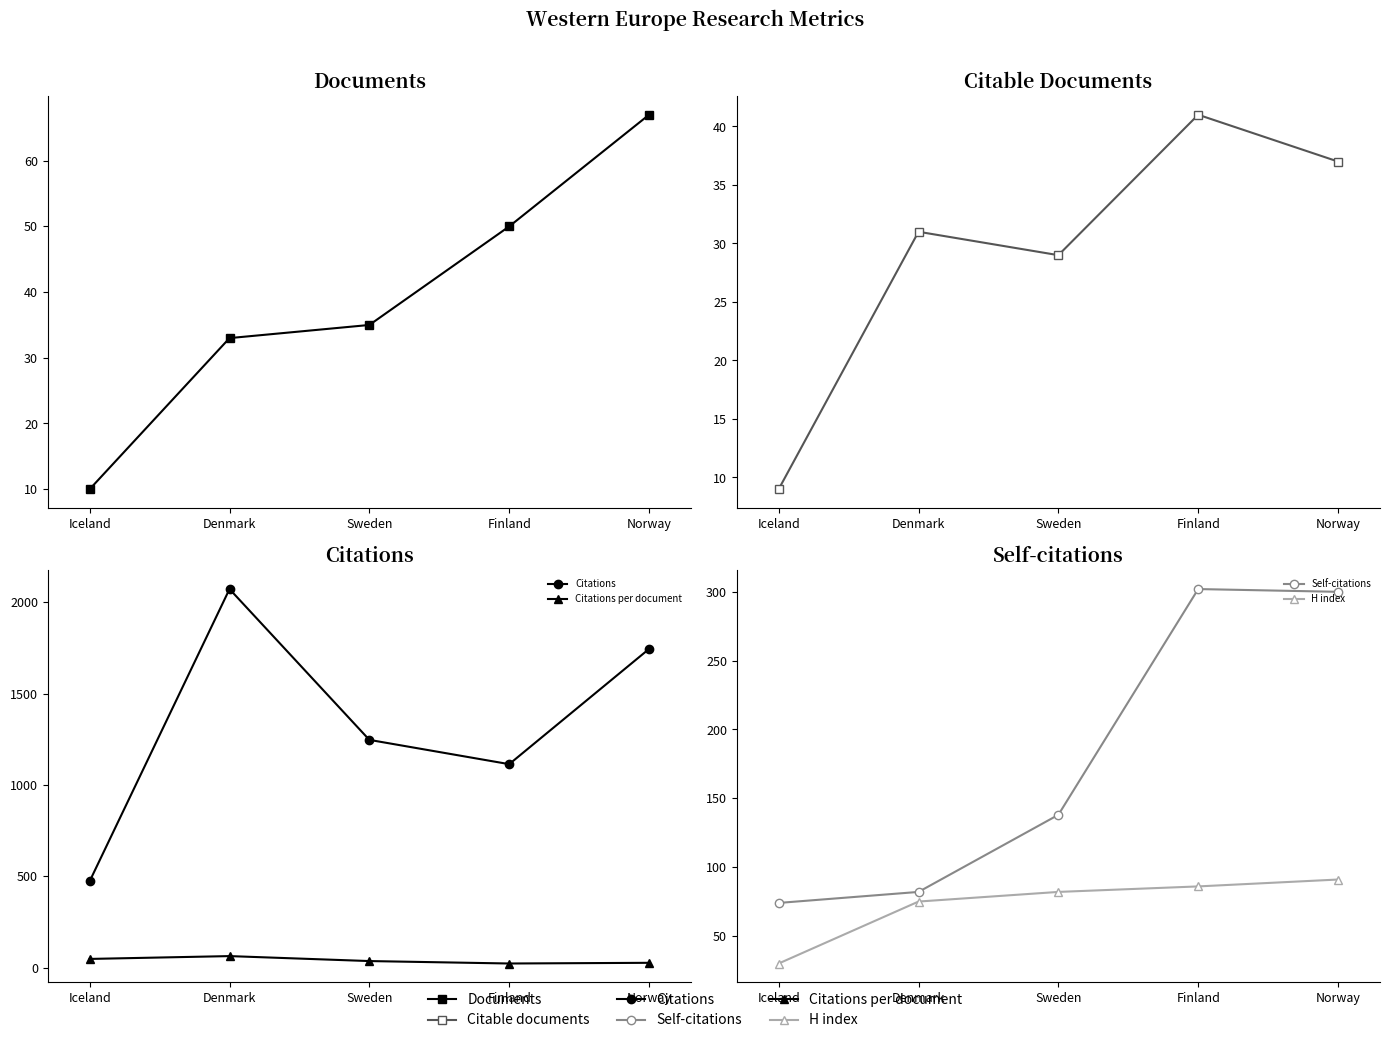

Is it true that Documents equals 50.0 at Finland?

True